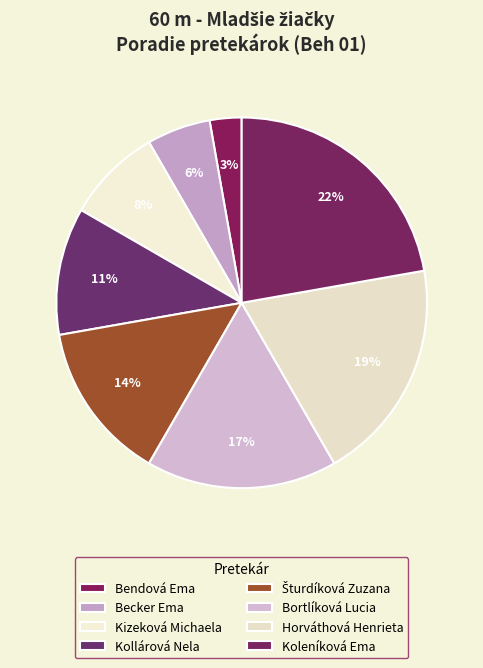

Combined, do Bendová Ema and Koleníková Ema account for over 50%?

No